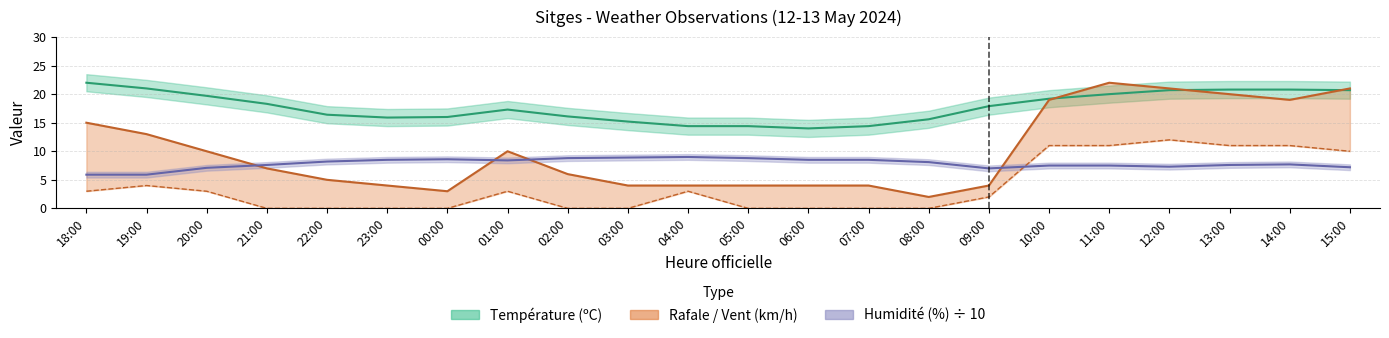

At which category does the chart reach its peak across all series?

18:00